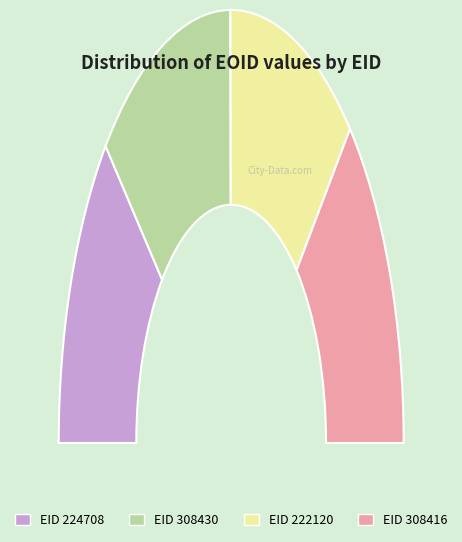

What is the ratio of the value at 222120 to the value at 308430?

0.9